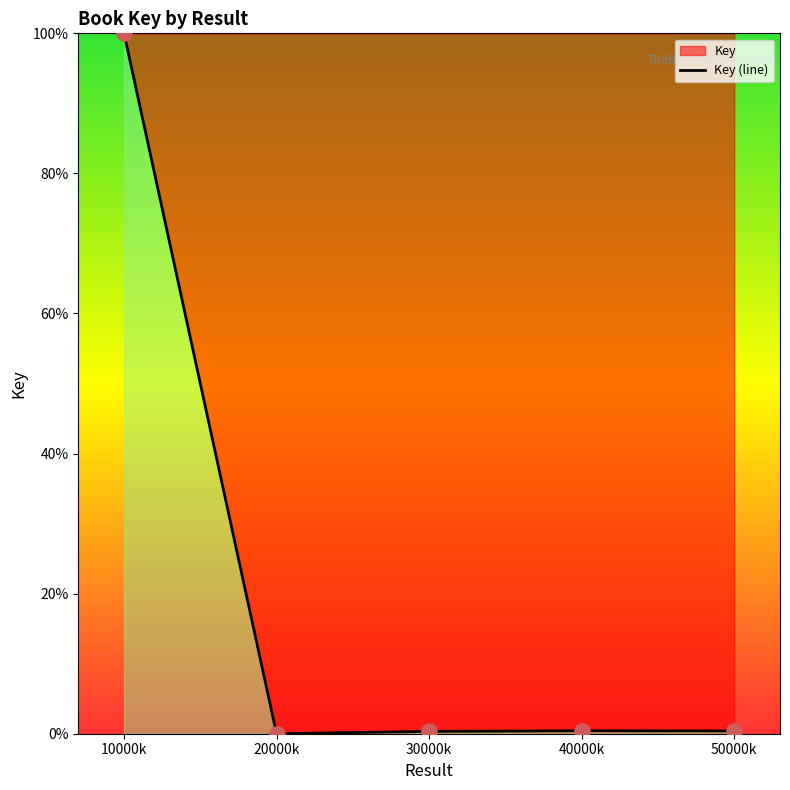

What is the change in value from 20000k to 50000k?

+0.4